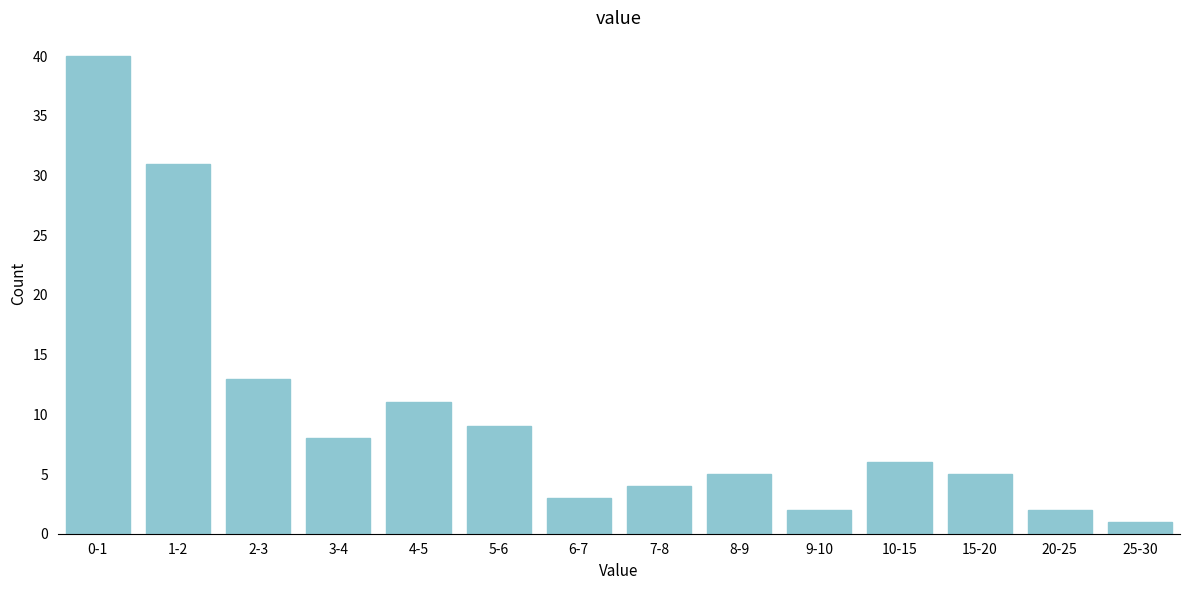

Reading left to right, transcribe all the data shown in this chart.

0-1=40	1-2=31	2-3=13	3-4=8	4-5=11	5-6=9	6-7=3	7-8=4	8-9=5	9-10=2	10-15=6	15-20=5	20-25=2	25-30=1